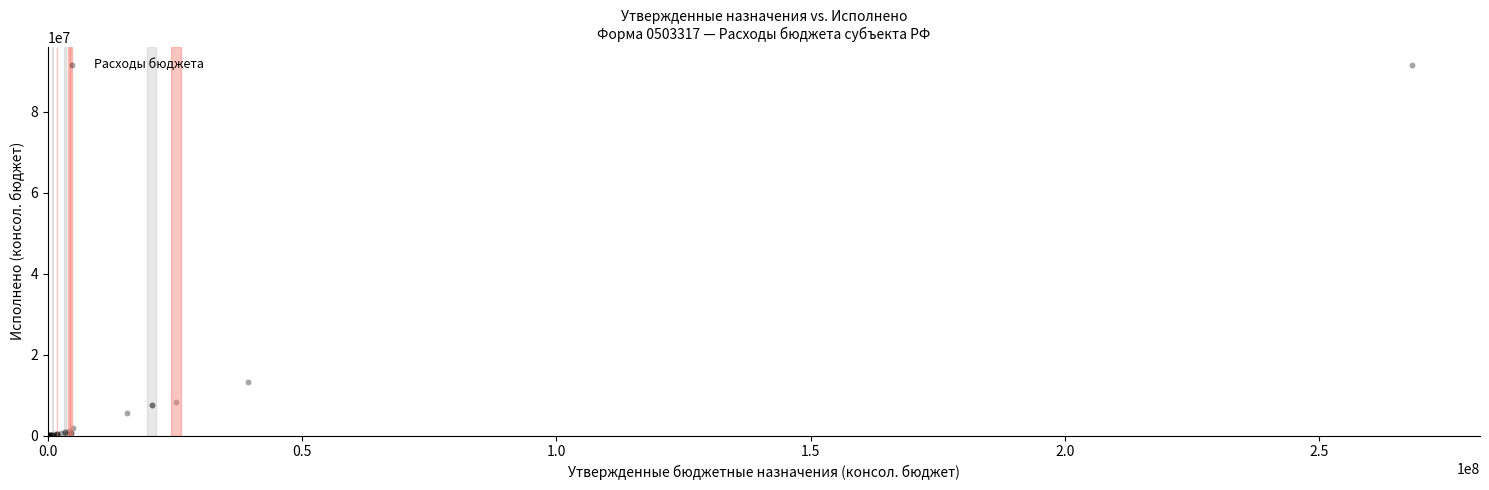

What Y value in the scatter plot is closest to 45718059?

13313096.5